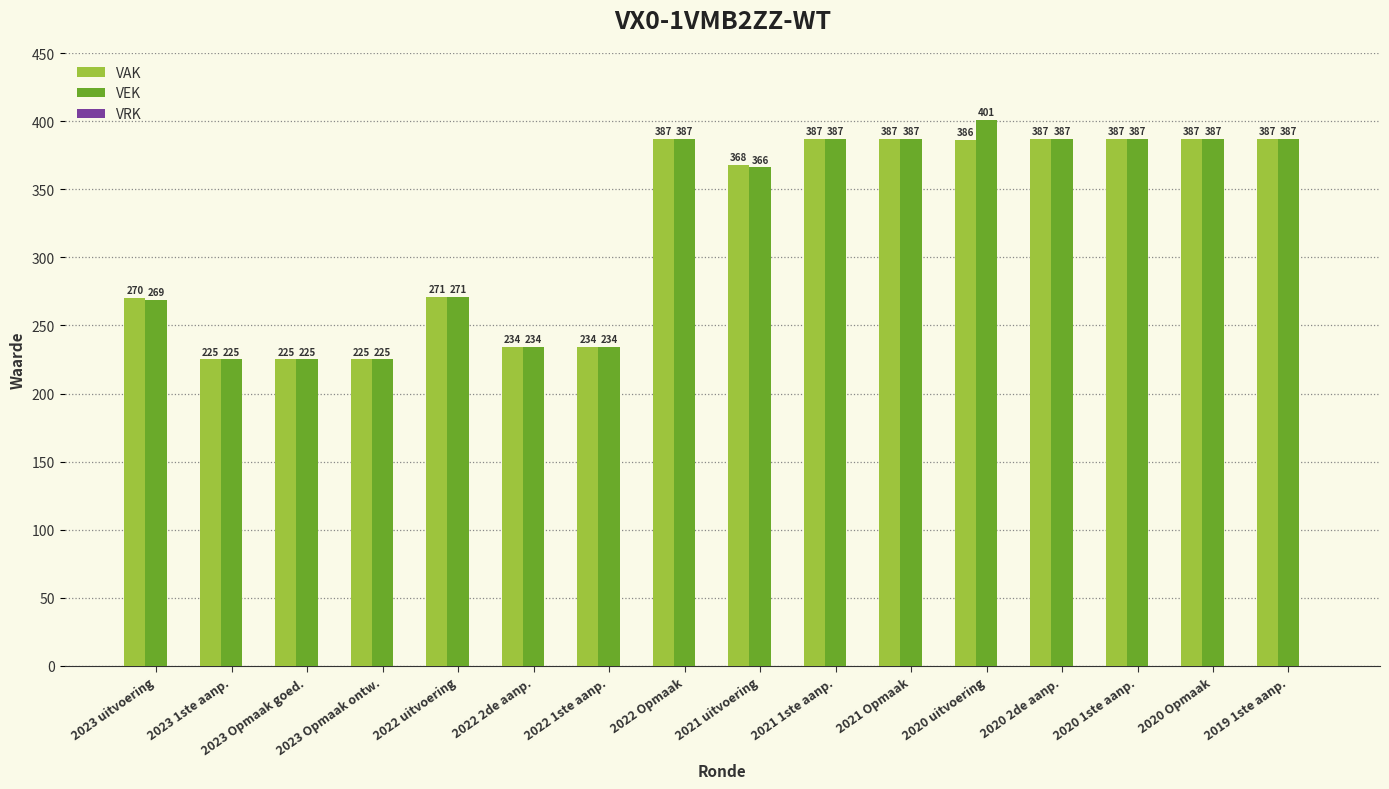

Rank the series by their average value, from lowest to highest.

VAK, VEK